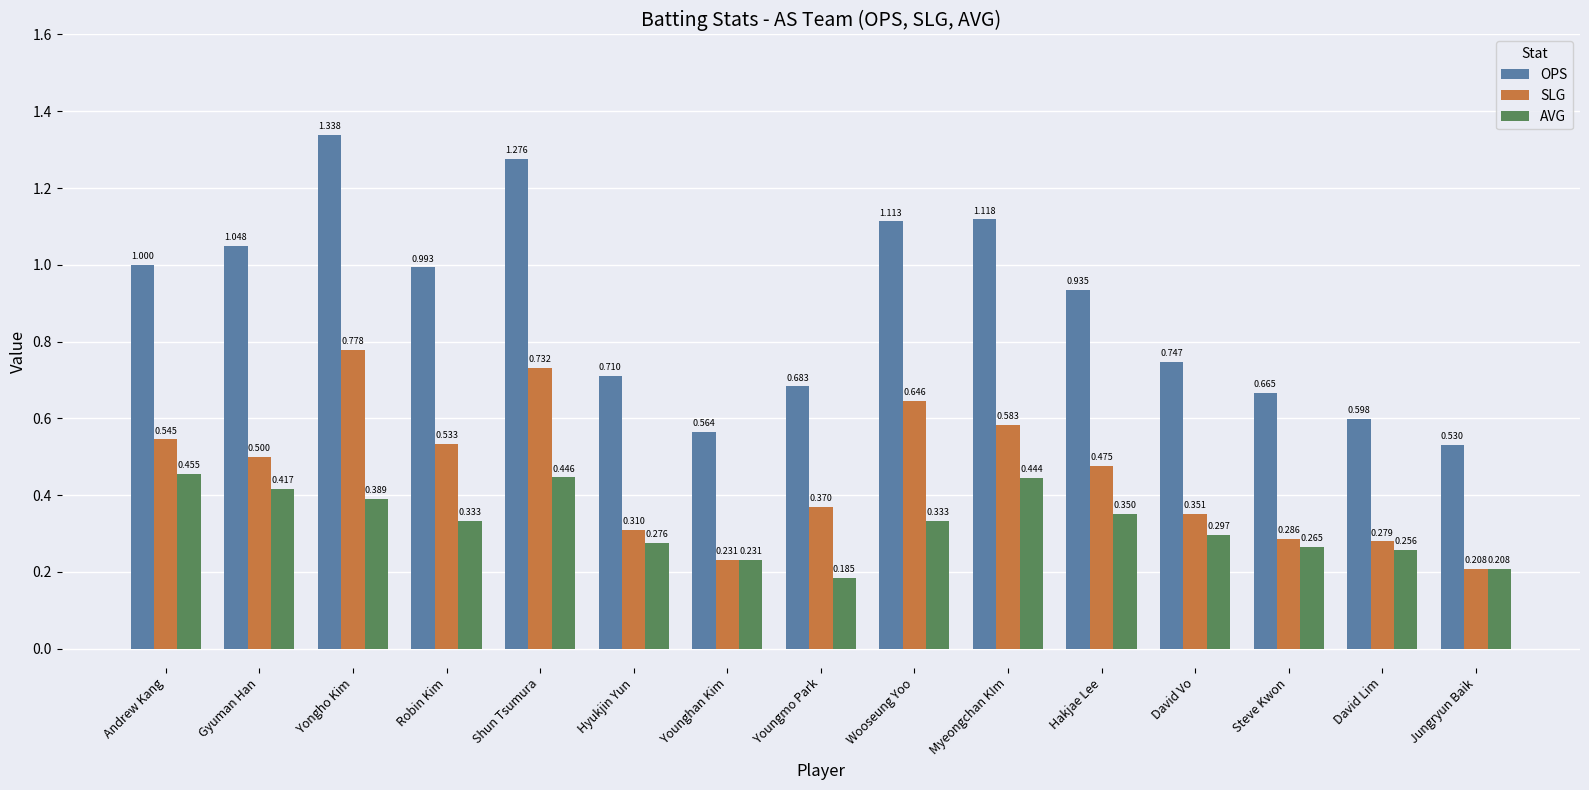

What is the total value across all series at Robin Kim?

1.9